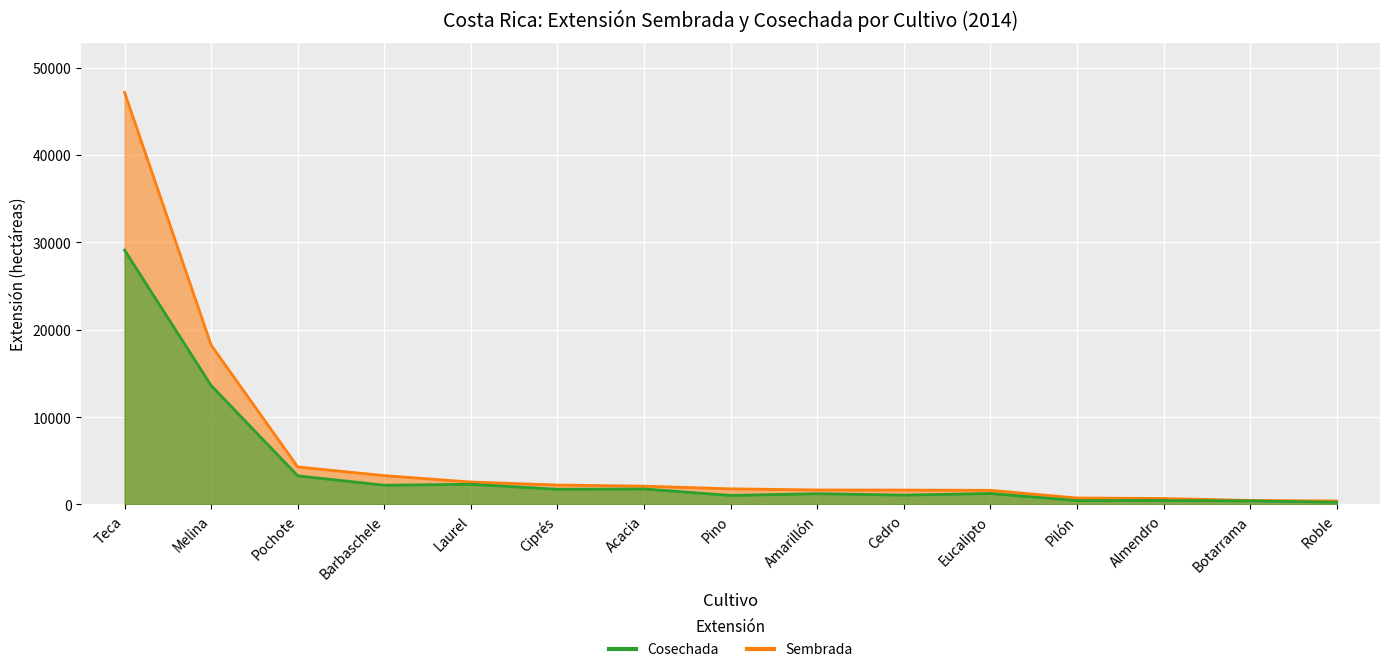

Which category has the highest value in the Cosechada series?

Teca